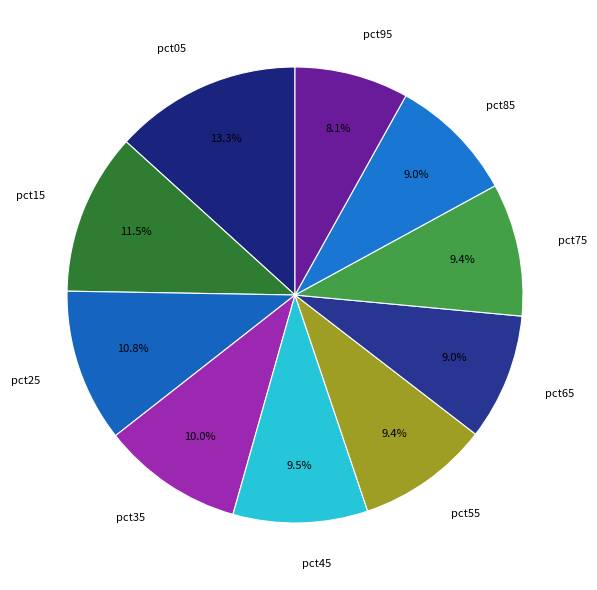

To the nearest percent, what percentage of the pie is pct65?

9%